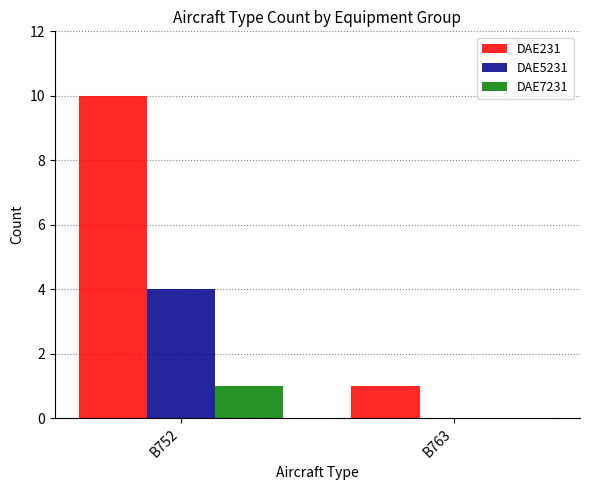

Which series has the largest total across all categories?

DAE231